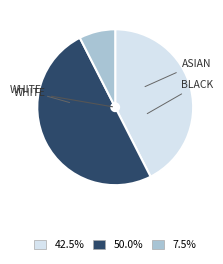

How many segments does this pie chart have?

3